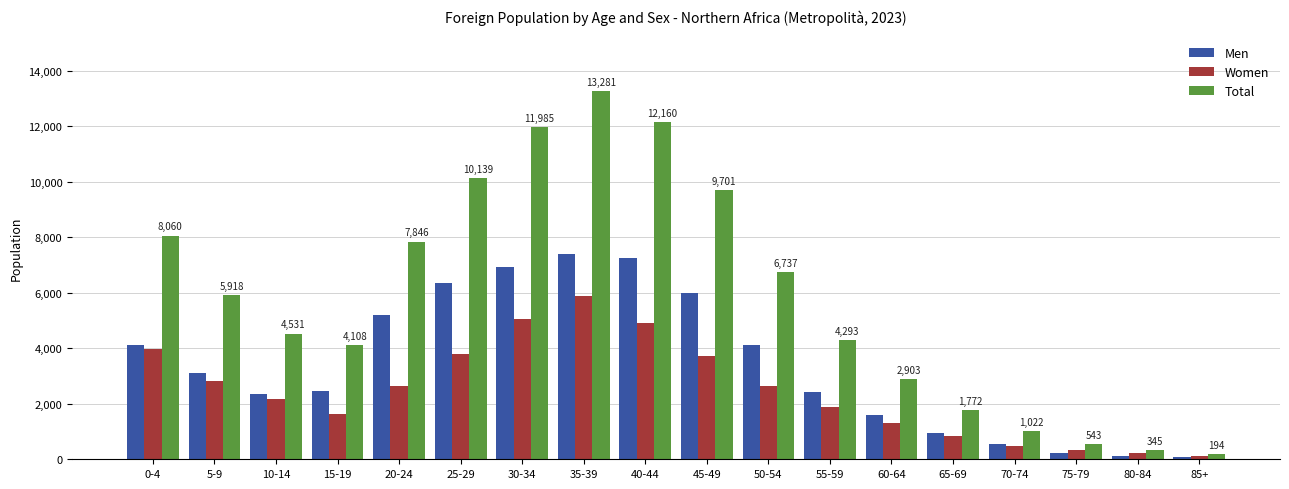

List the series in order of their overall mean, lowest first.

Women, Men, Total